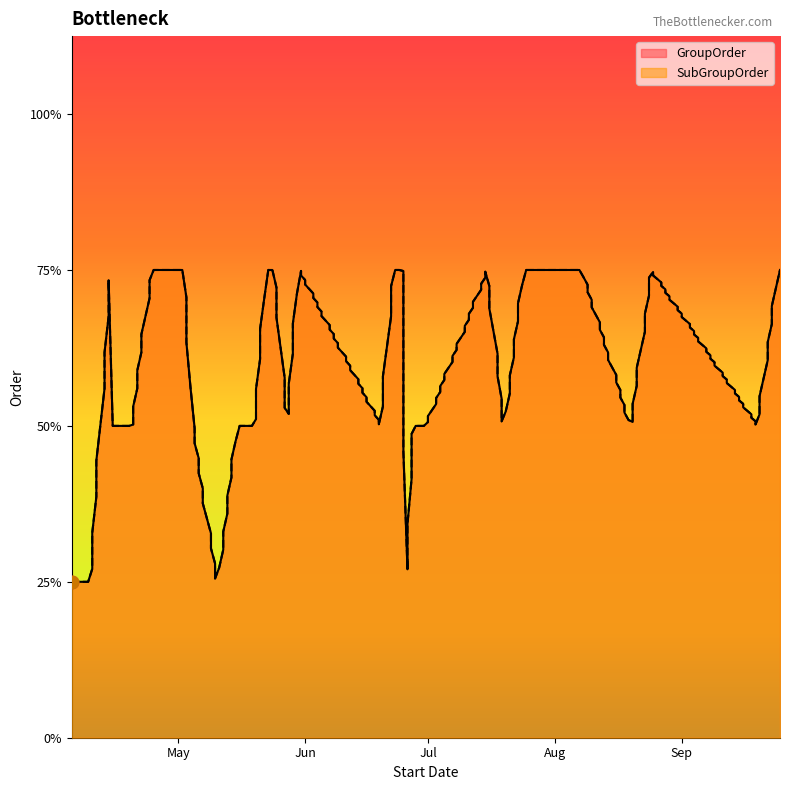

Is the value of SubGroupOrder at 2023-05-16 greater than the value of GroupOrder at 2023-06-22?

Yes